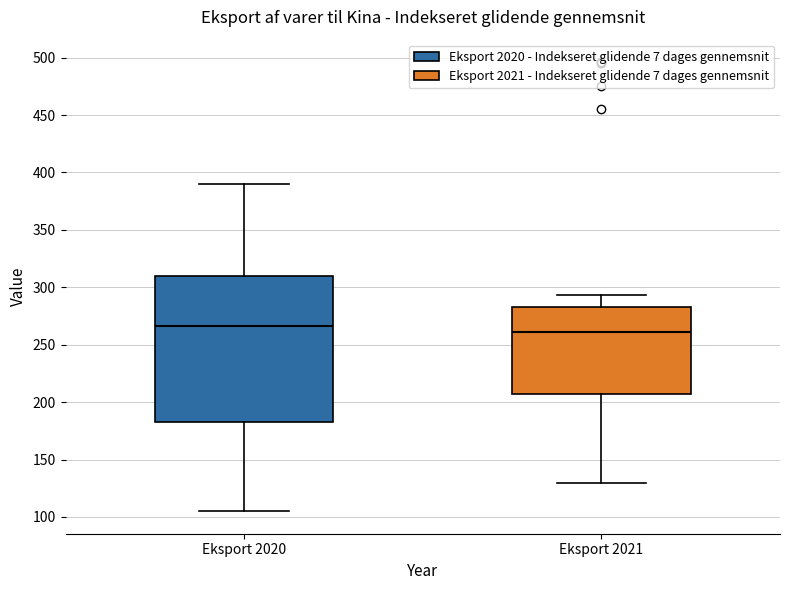

Where does the upper whisker of the box for Eksport 2021 end on the y-axis? The values are not printed on the chart, so give them approximately, as read against the axis.

295